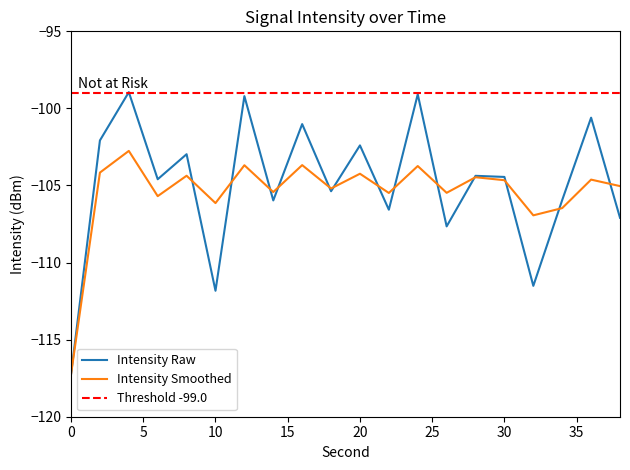

Rank the series at 30 from highest to lowest value.

Intensity Raw, Intensity Smoothed